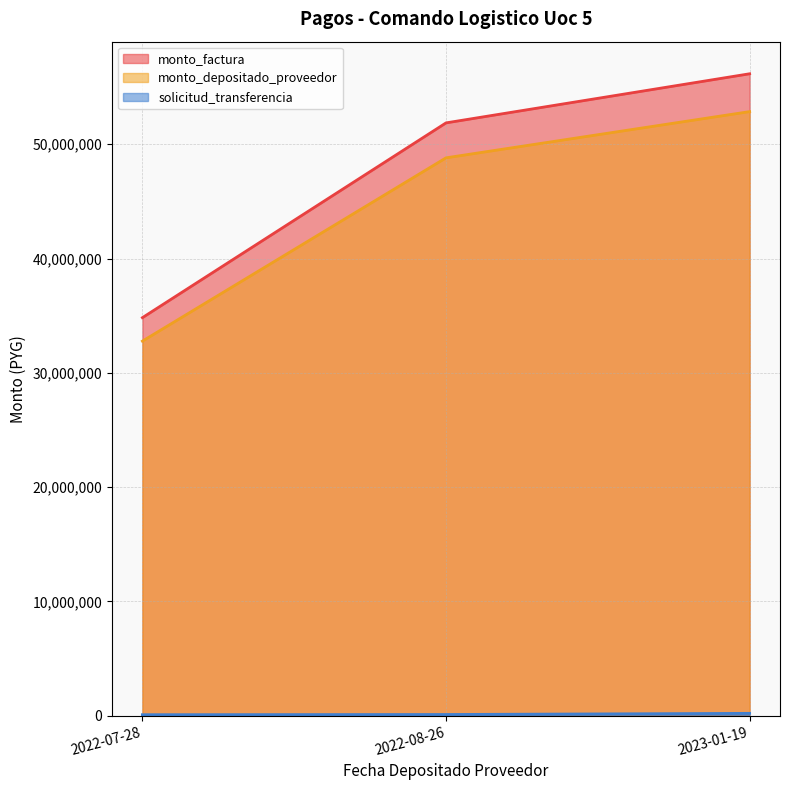

Which series has the largest range (max minus min)?

monto_factura